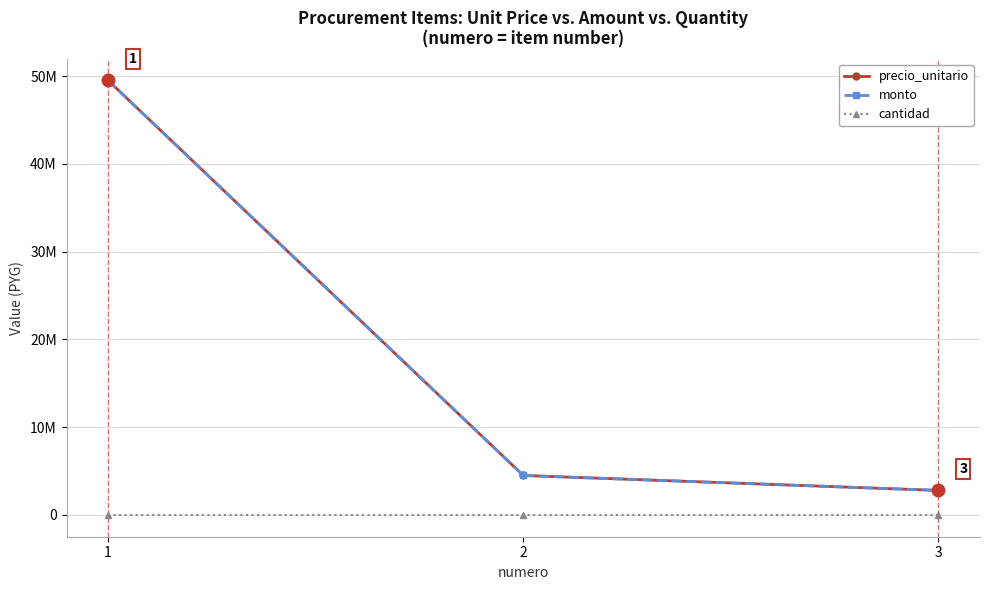

The monto series shows 49500000 at 1. True or false?

True